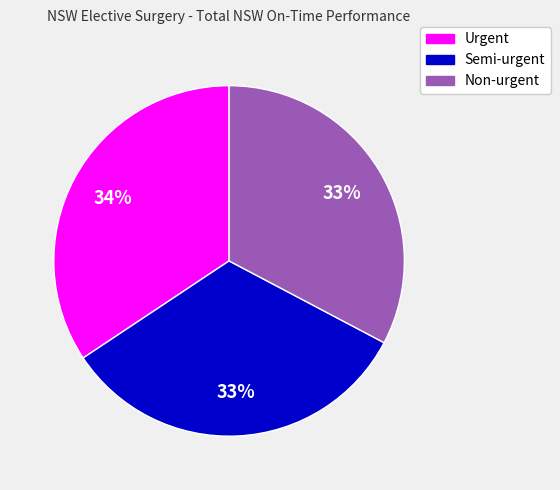

What is the ratio of the value at Non-urgent to the value at Semi-urgent?

1.0